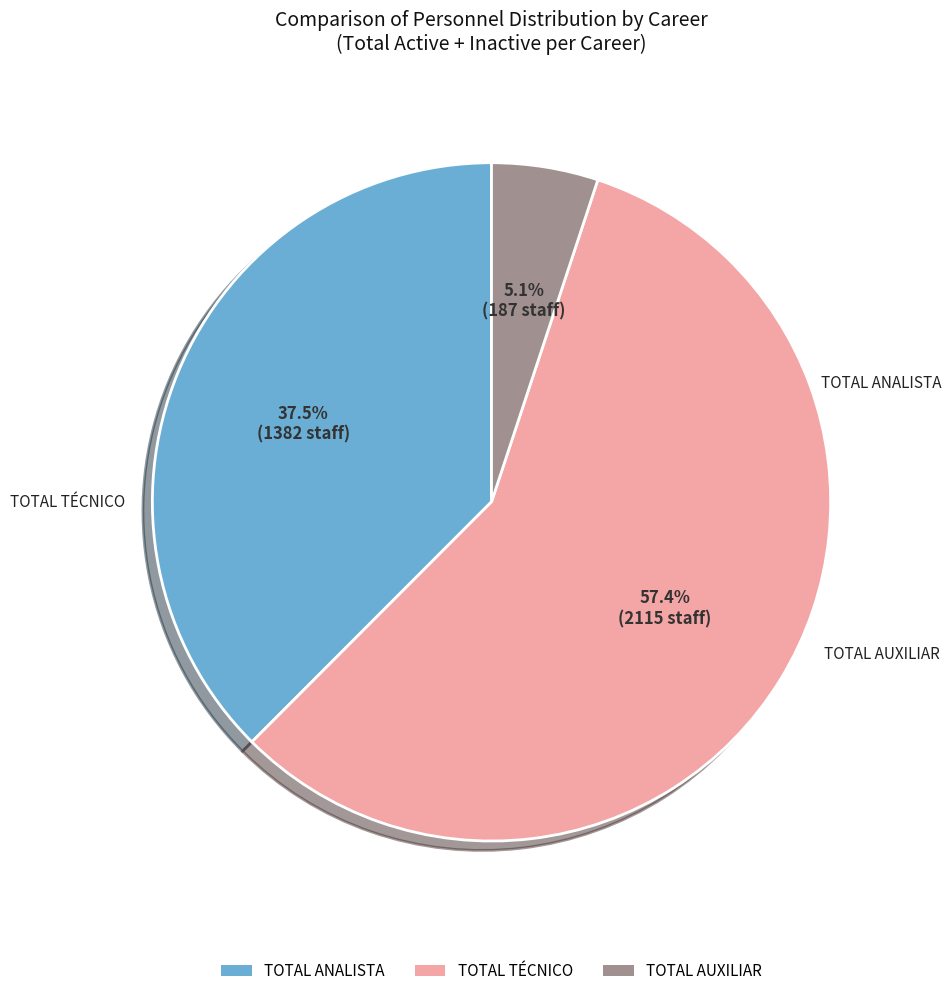

How many slices are in this pie chart?

3